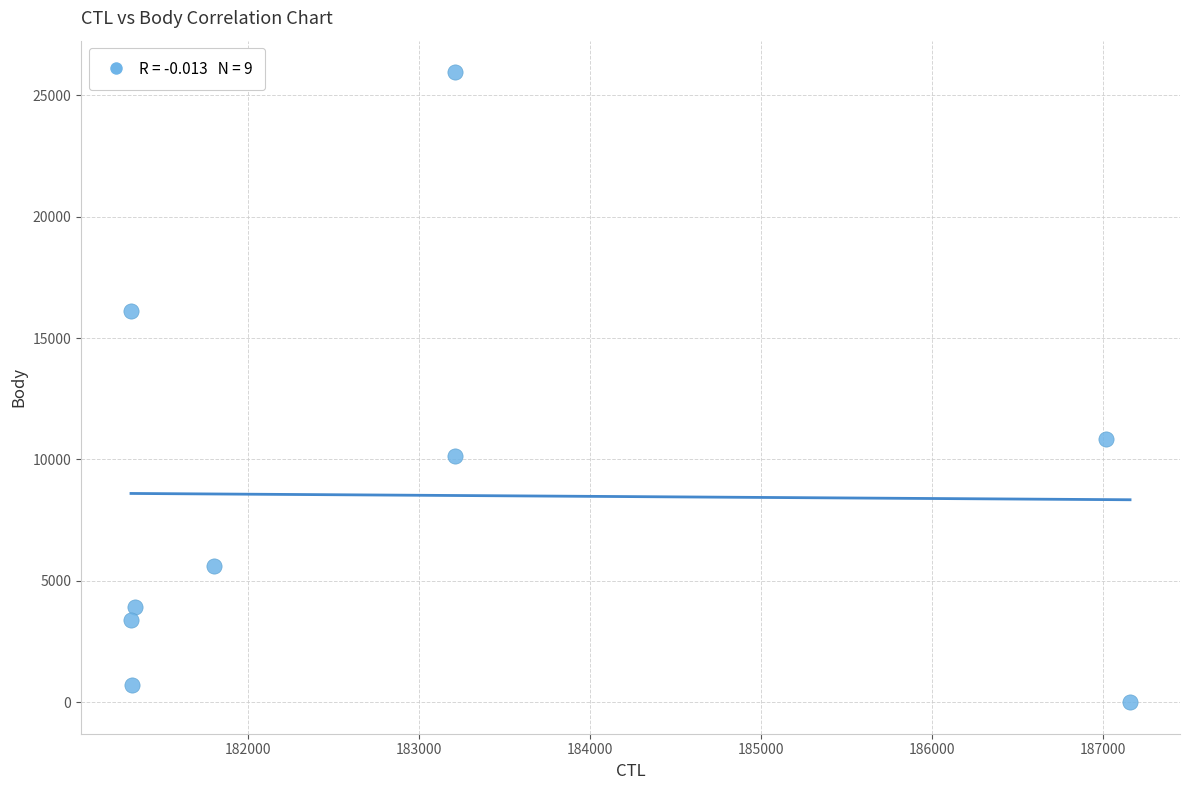

What Y value in the scatter plot is closest to 12974?

10832